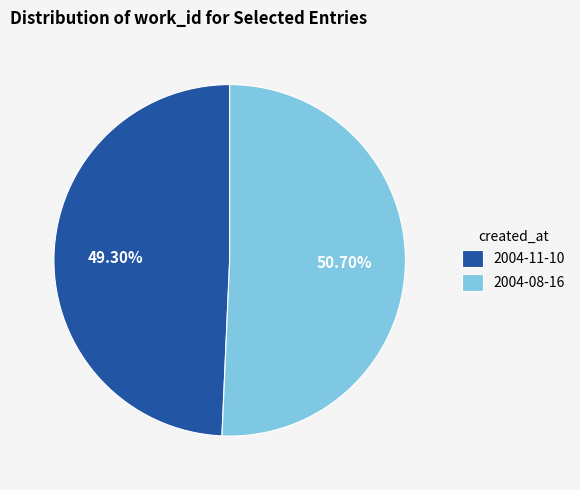

Does any single category account for the majority?

Yes